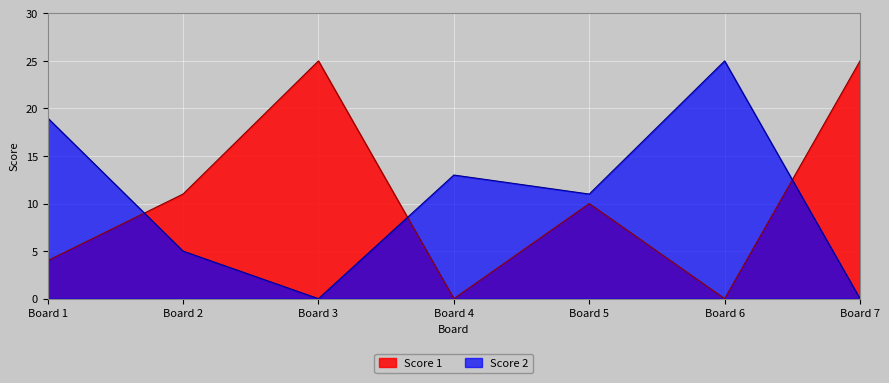

True or false: Score 2 has more than 1 points higher than both neighbors.

True